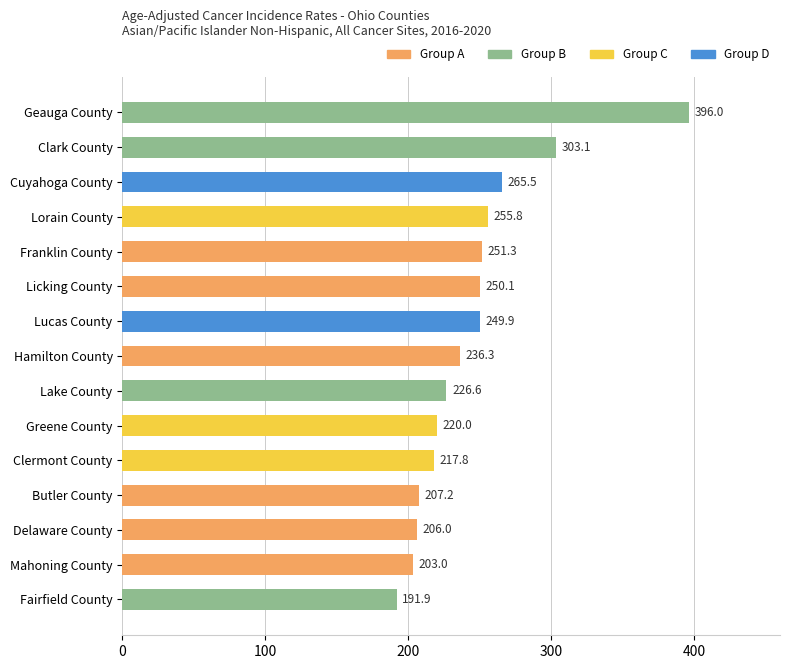

Reading bottom to top, transcribe all the data shown in this chart.

Fairfield County=191.9	Mahoning County=203.0	Delaware County=206.0	Butler County=207.2	Clermont County=217.8	Greene County=220.0	Lake County=226.6	Hamilton County=236.3	Lucas County=249.9	Licking County=250.1	Franklin County=251.3	Lorain County=255.8	Cuyahoga County=265.5	Clark County=303.1	Geauga County=396.0